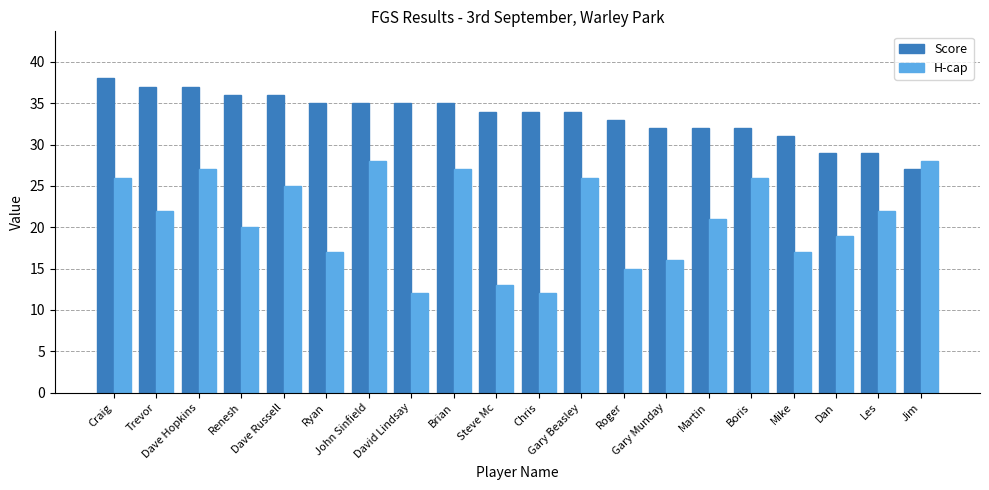

What is the minimum value shown in the chart?

12